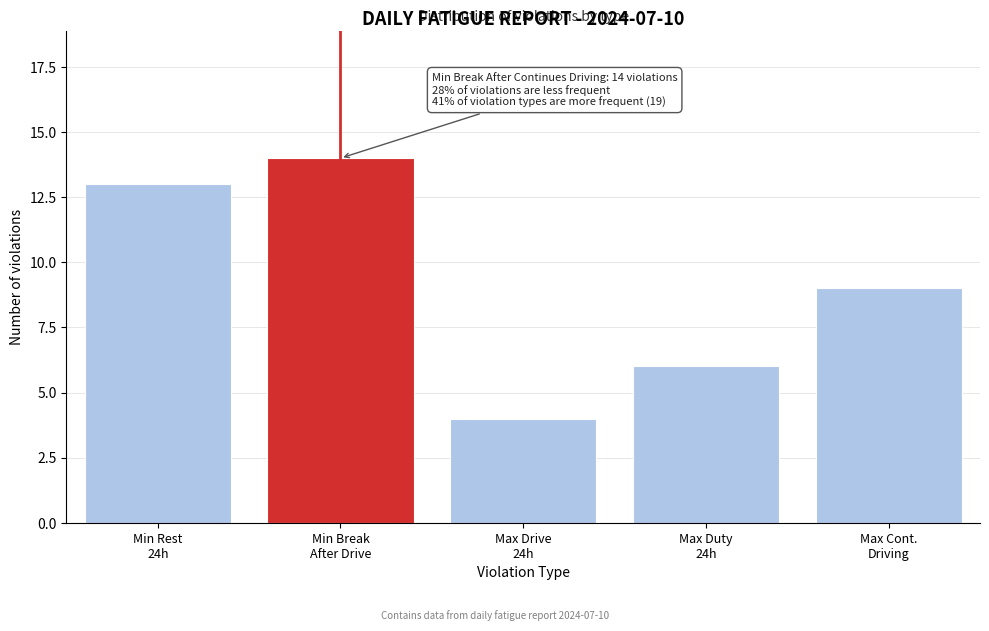

Reading left to right, extract all data points from this chart.

13	14	4	6	9